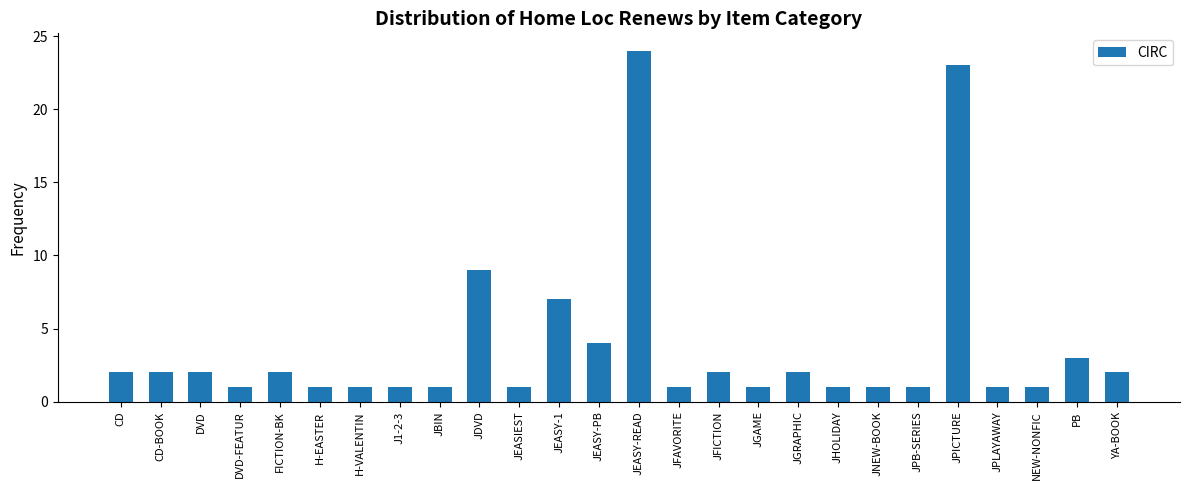

Where is the data nearest to the value 12?

JDVD